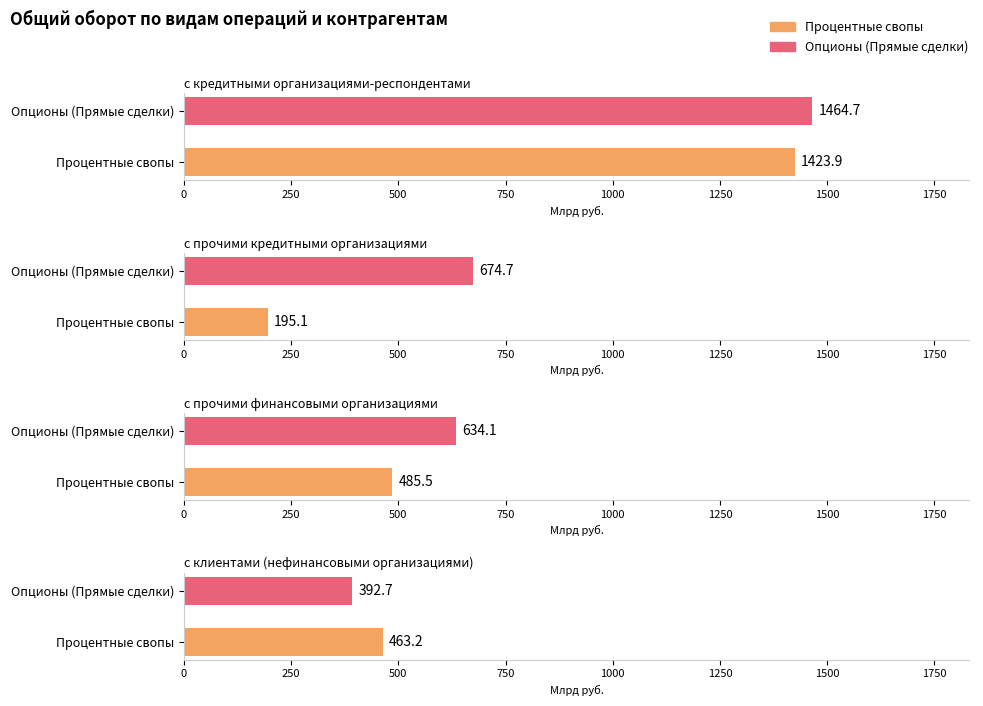

What is the label of the 1st bar from the left?

Процентные свопы